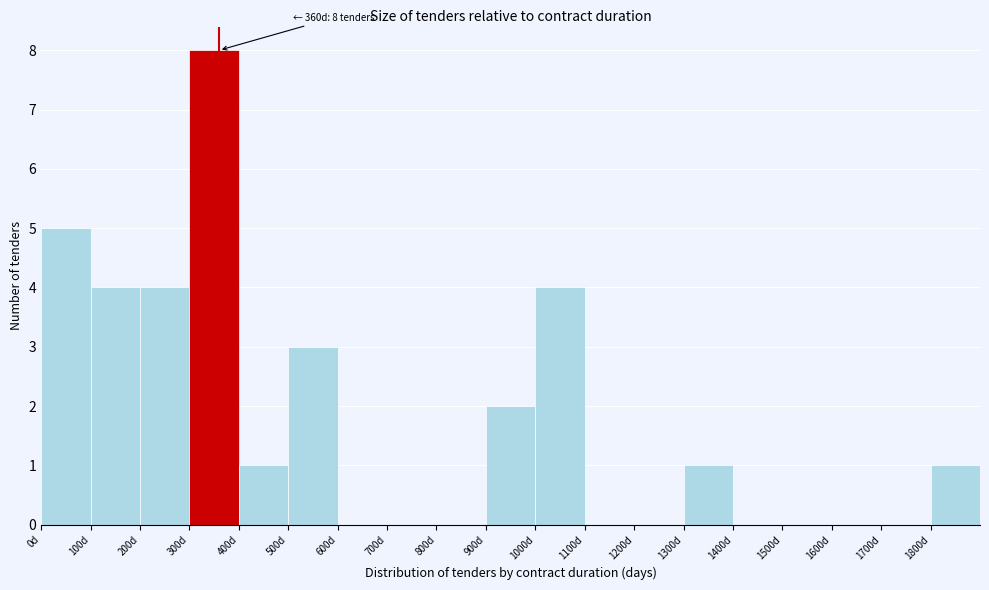

Which range on the x-axis has the tallest bar?

300 to 400